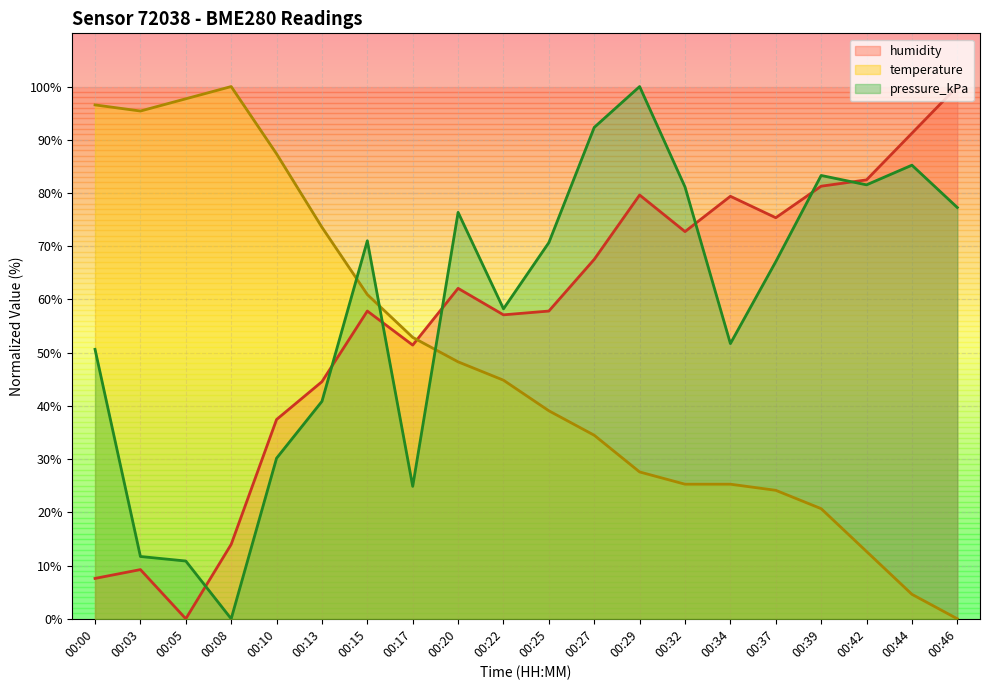

Reading left to right, transcribe all the data shown in this chart.

temperature: 00:00=96.6	00:03=95.4	00:05=97.7	00:08=100.0	00:10=87.4	00:13=73.6	00:15=60.9	00:17=52.9	00:20=48.3	00:22=44.8	00:25=39.1	00:27=34.5	00:29=27.6	00:32=25.3	00:34=25.3	00:37=24.1	00:39=20.7	00:42=12.6	00:44=4.6	00:46=0.0
humidity: 00:00=7.6	00:03=9.2	00:05=0.0	00:08=14.0	00:10=37.4	00:13=44.5	00:15=57.8	00:17=51.4	00:20=62.1	00:22=57.1	00:25=57.8	00:27=67.5	00:29=79.6	00:32=72.7	00:34=79.4	00:37=75.4	00:39=81.3	00:42=82.5	00:44=91.2	00:46=100.0
pressure_kPa: 00:00=50.6	00:03=11.7	00:05=10.9	00:08=0.0	00:10=30.2	00:13=40.9	00:15=71.0	00:17=24.9	00:20=76.4	00:22=58.2	00:25=70.7	00:27=92.3	00:29=100.0	00:32=81.1	00:34=51.7	00:37=67.1	00:39=83.3	00:42=81.5	00:44=85.2	00:46=77.3